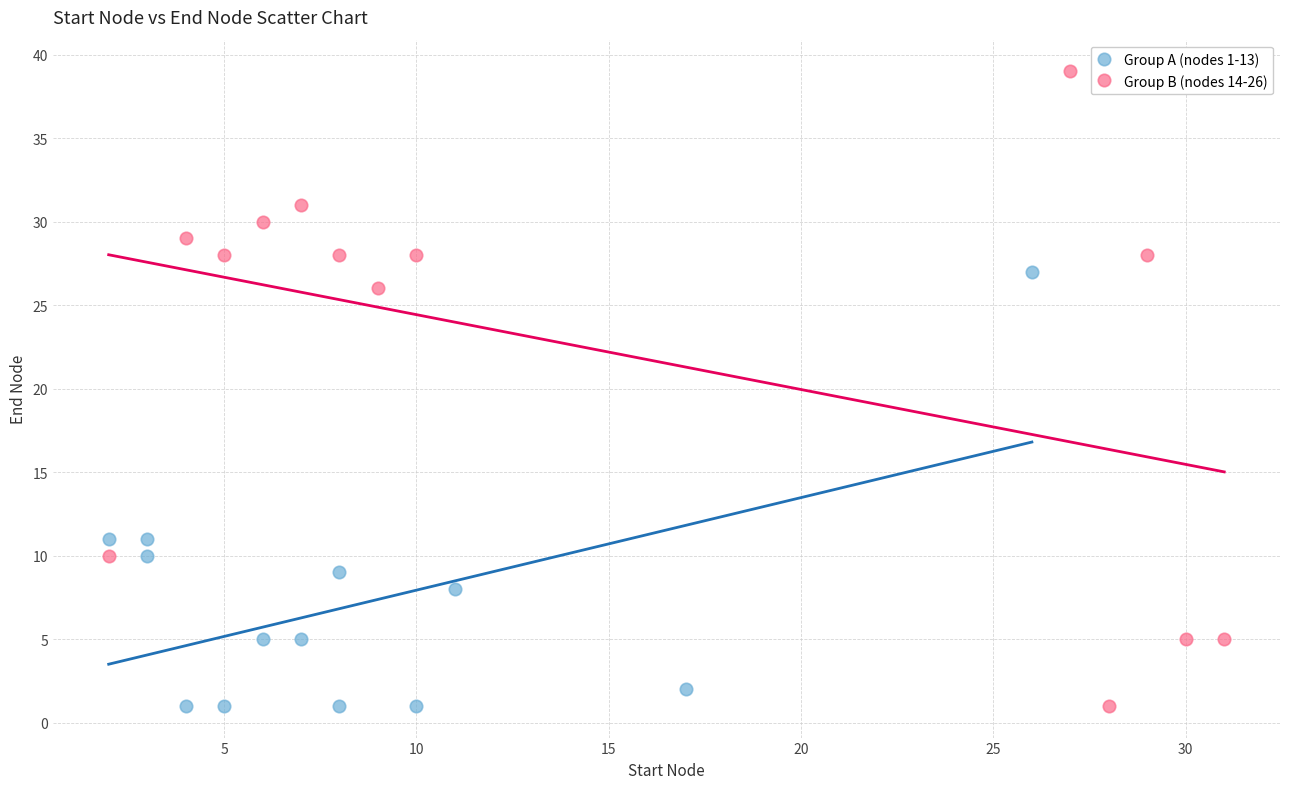

Which series reaches the maximum Y coordinate?

Group B (nodes 14-26)